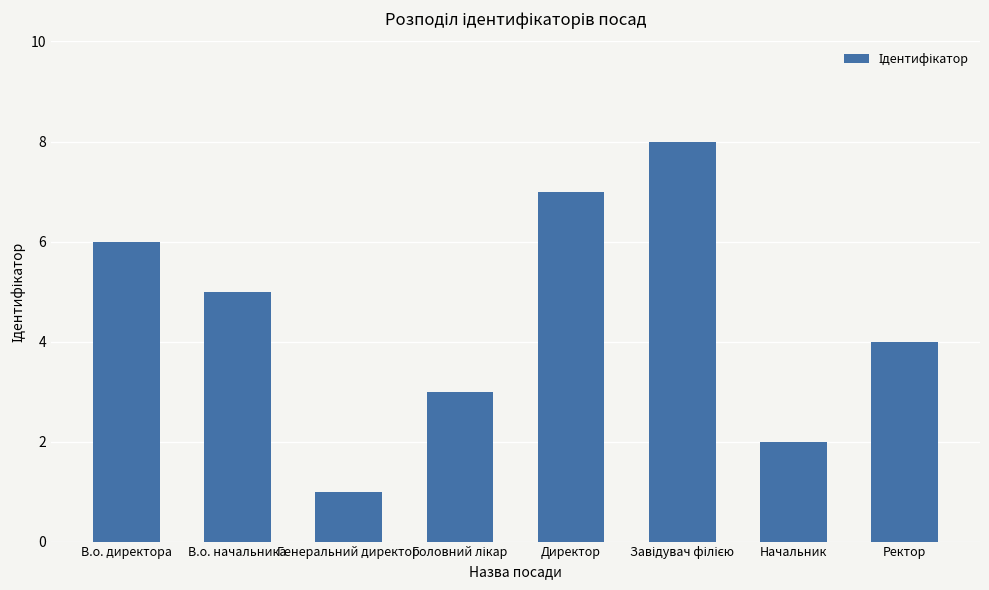

Does the chart contain any negative values?

No